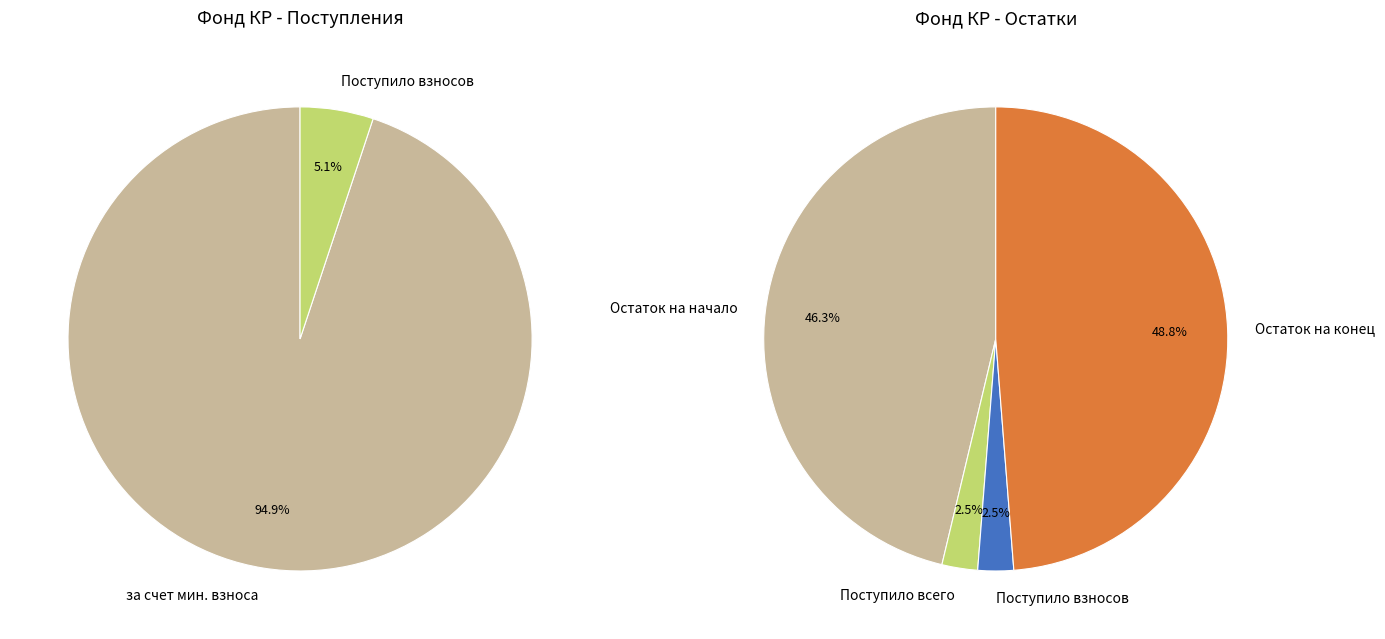

How much of the chart is everything except за счет минимального взноса?

5.1%